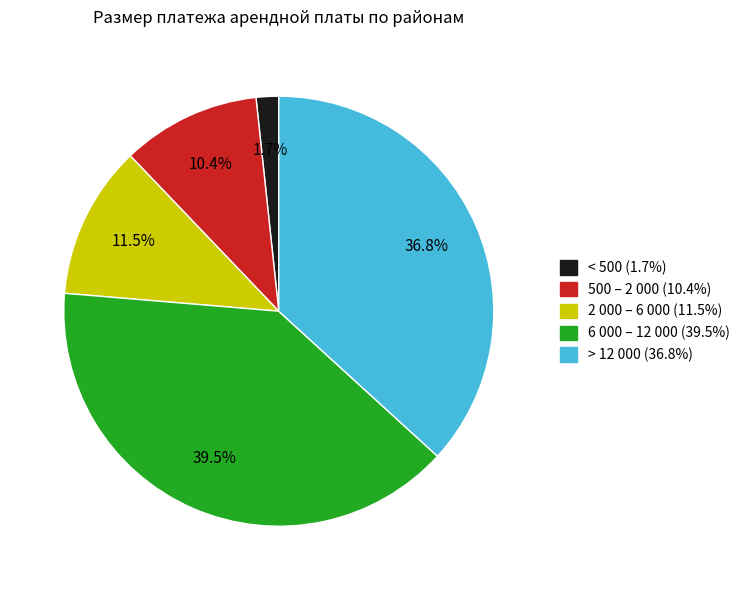

Is there a majority slice in this chart?

No